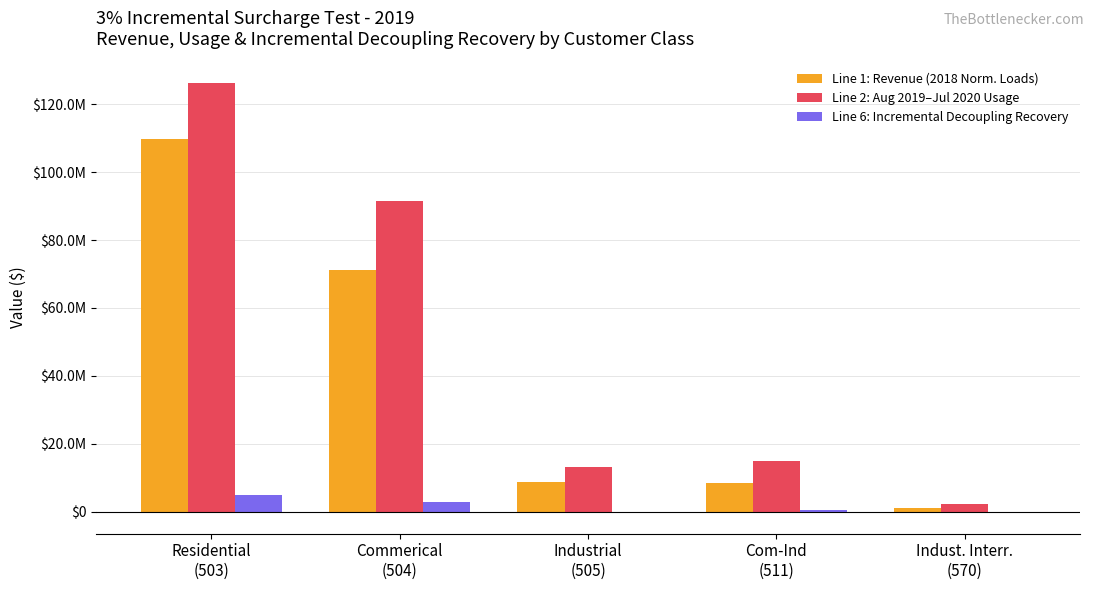

List the labels in order of Line 6: Incremental Decoupling Recovery value, largest first.

Residential
(503), Commerical
(504), Com-Ind
(511), Indust. Interr.
(570), Industrial
(505)